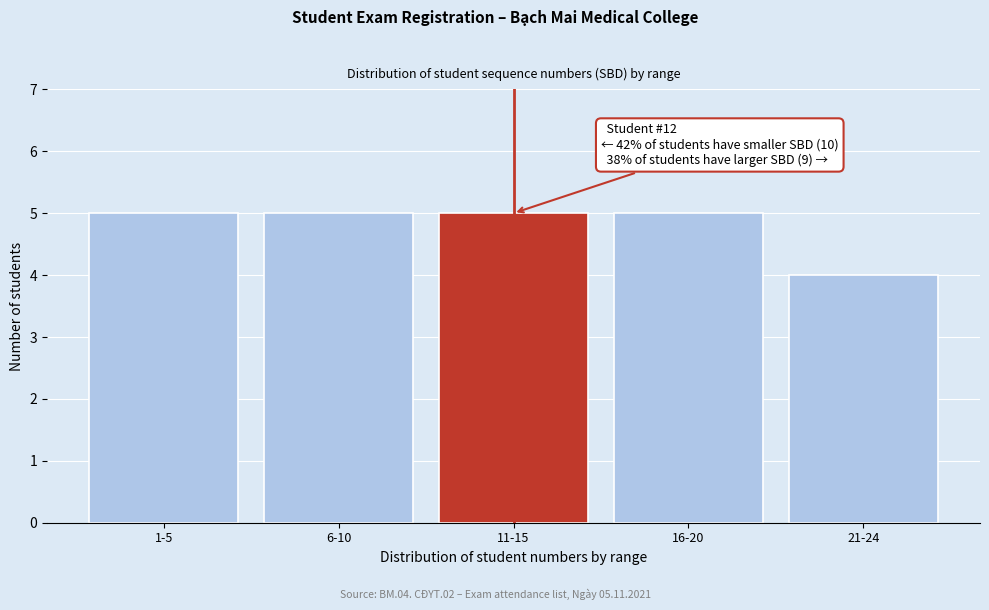

Reading left to right, list all the values displayed in this chart.

1-5=5	6-10=5	11-15=5	16-20=5	21-24=4